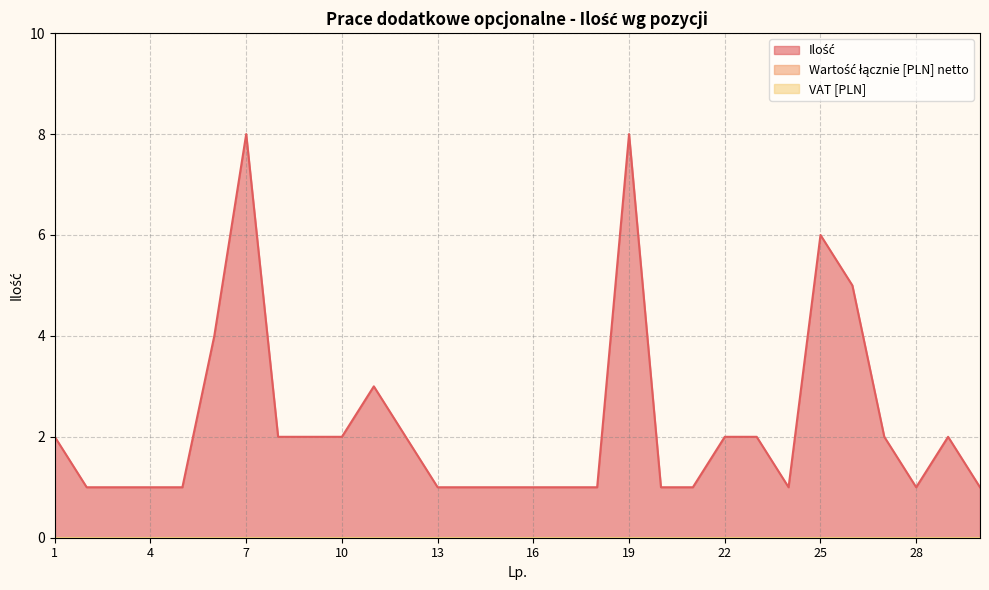

At 13, list the series in order from smallest to largest.

Wartość łącznie [PLN] netto, VAT [PLN], Ilość